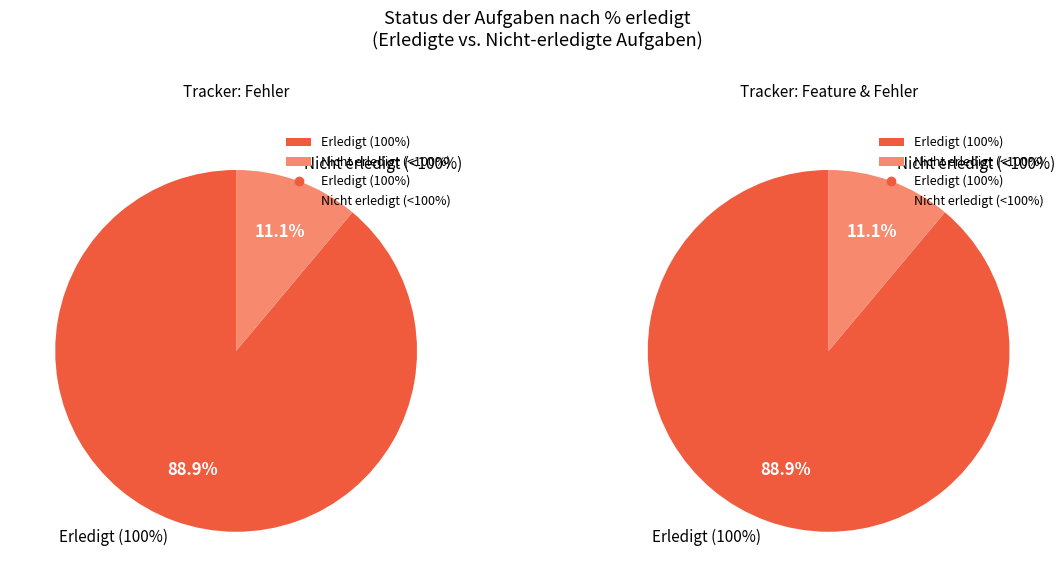

True or false: 434 accounts for 12% of the total.

True